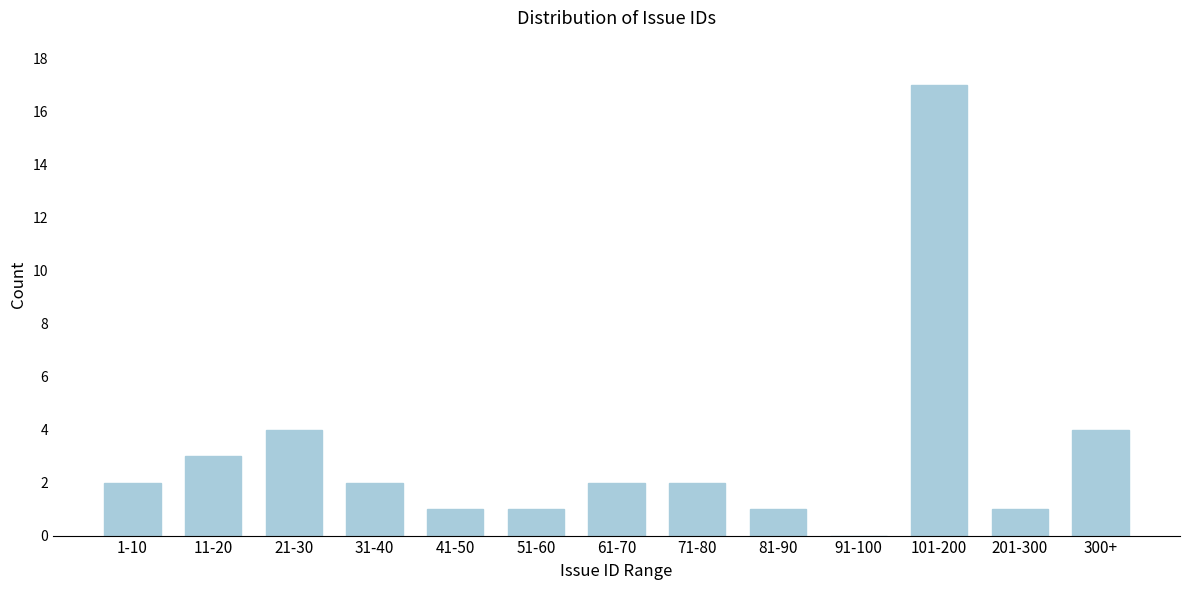

Reading right to left, transcribe all the data shown in this chart.

300+=4	201-300=1	101-200=17	91-100=0	81-90=1	71-80=2	61-70=2	51-60=1	41-50=1	31-40=2	21-30=4	11-20=3	1-10=2